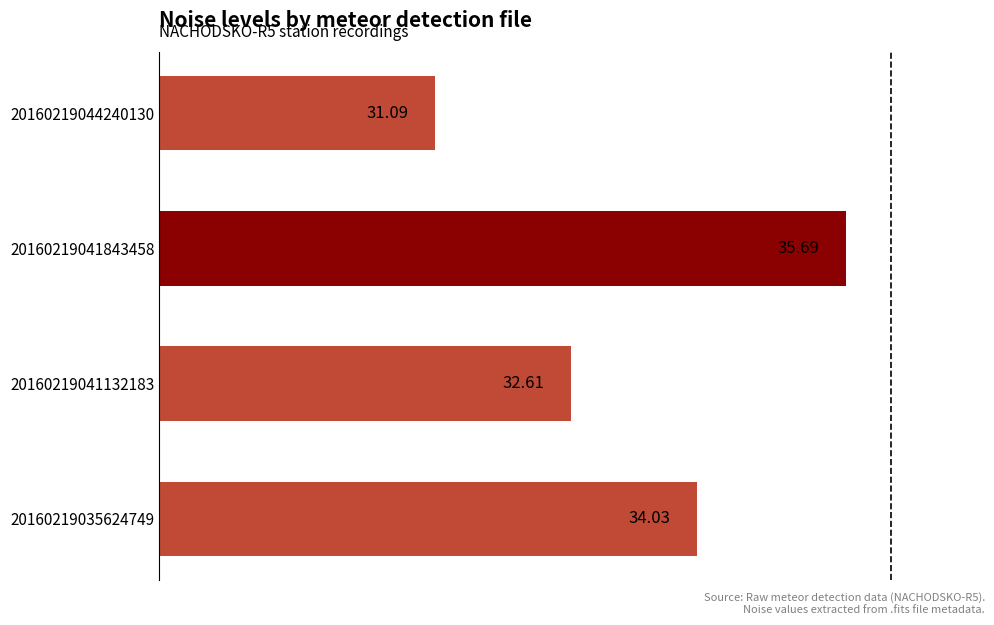

Which has a higher value, 20160219044240130 or 20160219041843458?

20160219041843458